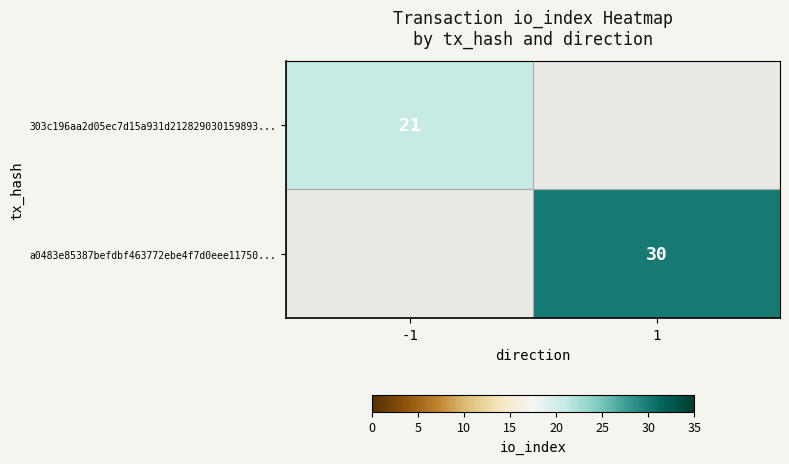

The 303c196aa2d05ec7d15a931d212829030159893... series shows 21 at -1. True or false?

True